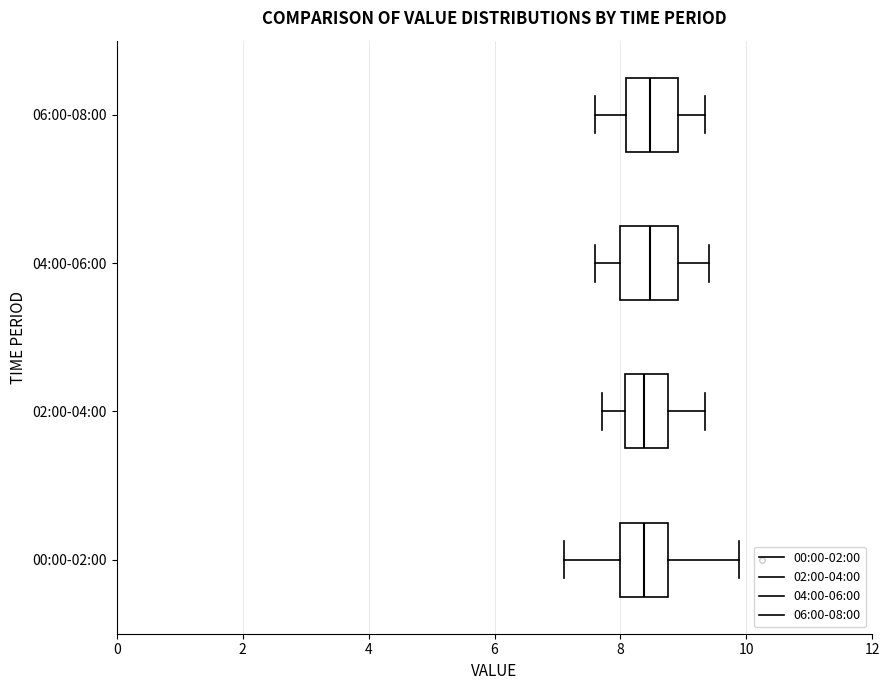

Where is the right edge of the box for 00:00-02:00 on the x-axis? The values are not printed on the chart, so give them approximately, as read against the axis.

8.8